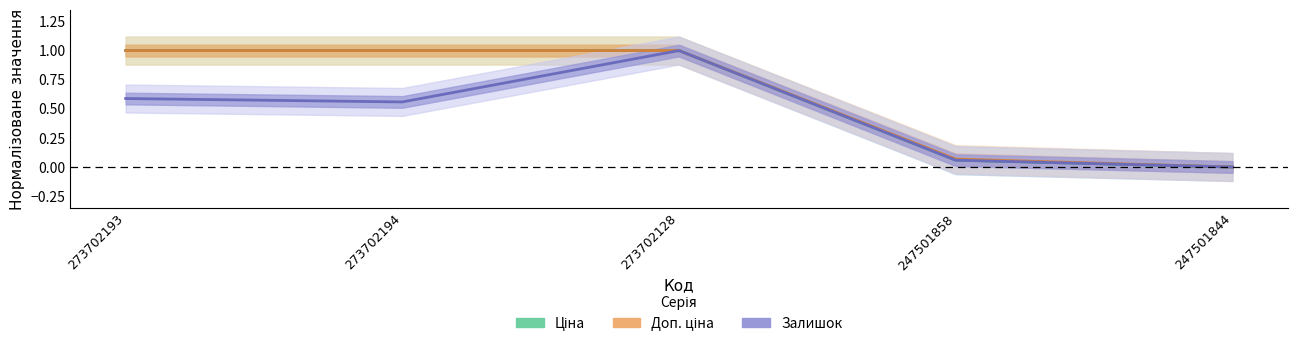

Does the chart have visible grid lines?

No